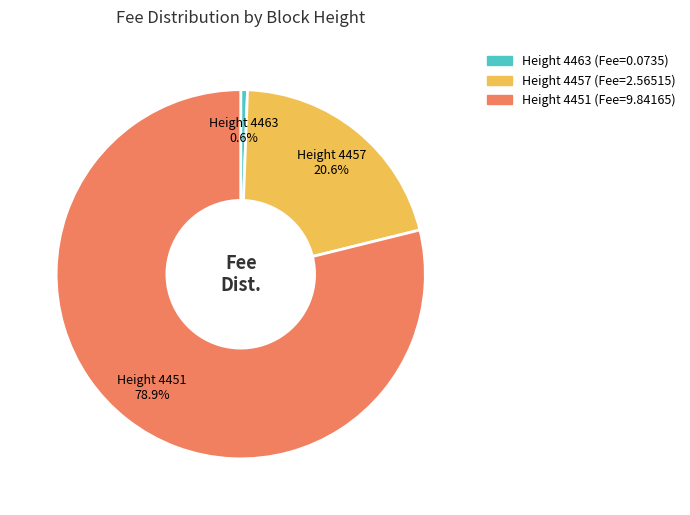

Is there any slice that represents more than half of the pie?

Yes